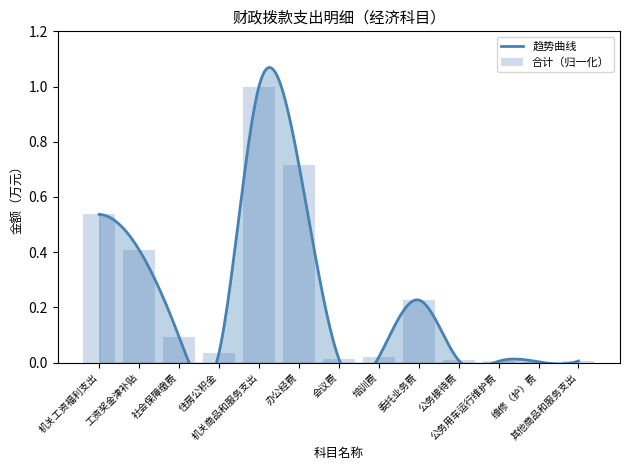

What is the greatest value displayed?

1.0